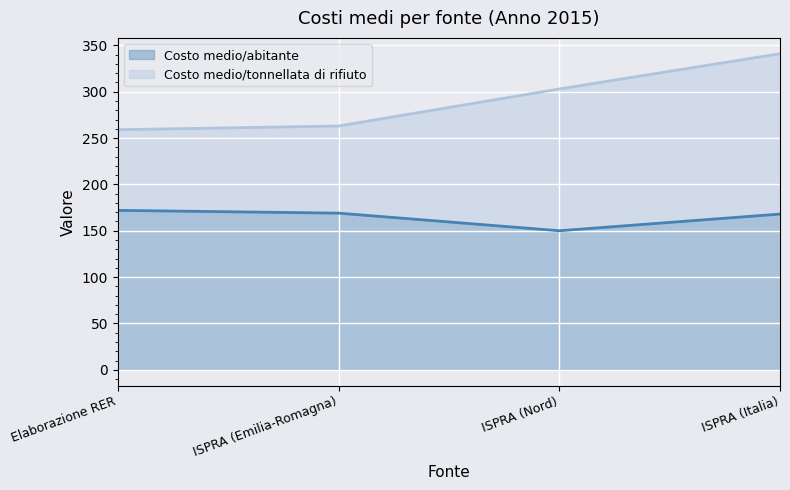

Reading right to left, list all the values displayed in this chart.

Costo medio/abitante: ISPRA (Italia)=168	ISPRA (Nord)=150	ISPRA (Emilia-Romagna)=169	Elaborazione RER=172
Costo medio/tonnellata di rifiuto: ISPRA (Italia)=341	ISPRA (Nord)=303	ISPRA (Emilia-Romagna)=263	Elaborazione RER=259